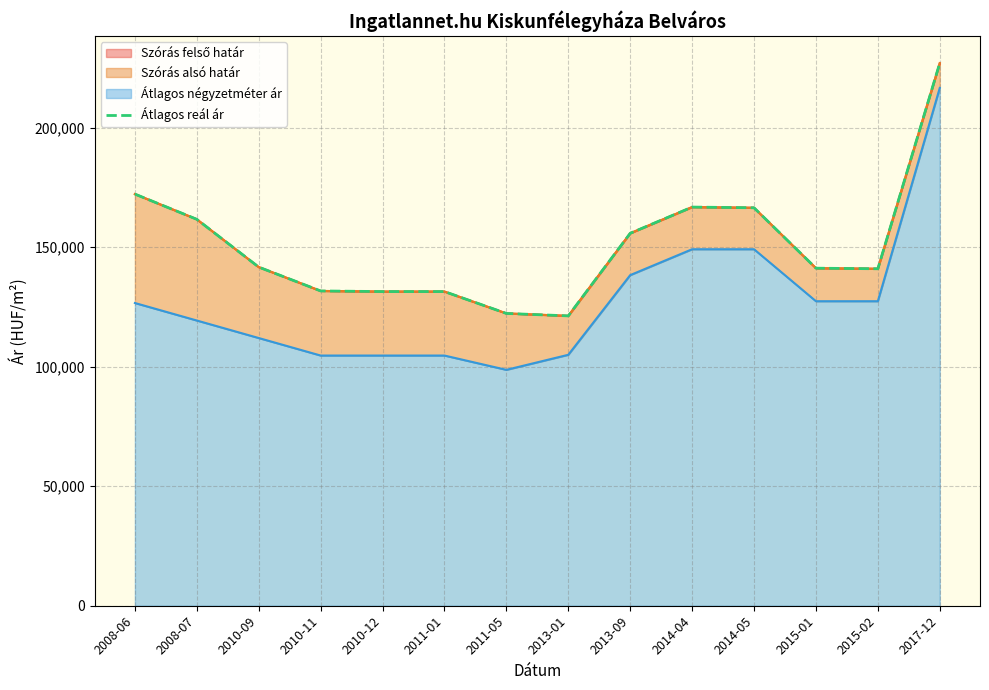

Reading left to right, extract all data points from this chart.

172249	161690	141697	131715	131453	131453	122305	121280	155836	166808	166514	141240	140993	227030